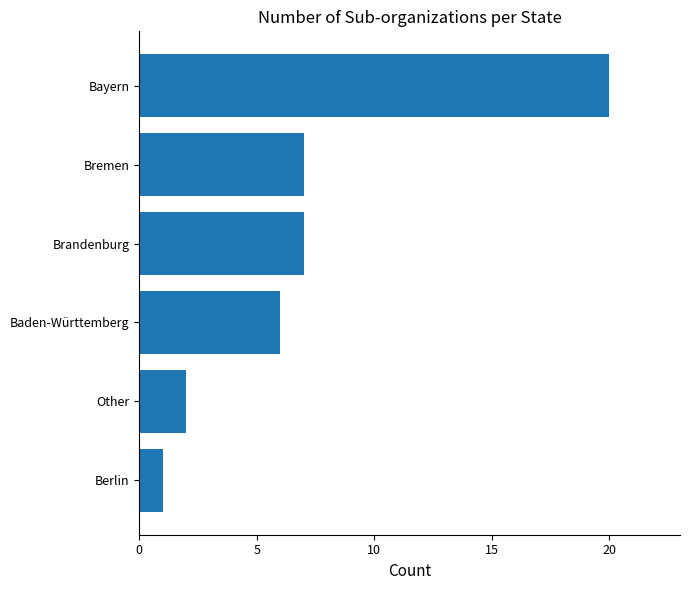

What is the ratio of the value at Bayern to the value at Berlin?

20.0